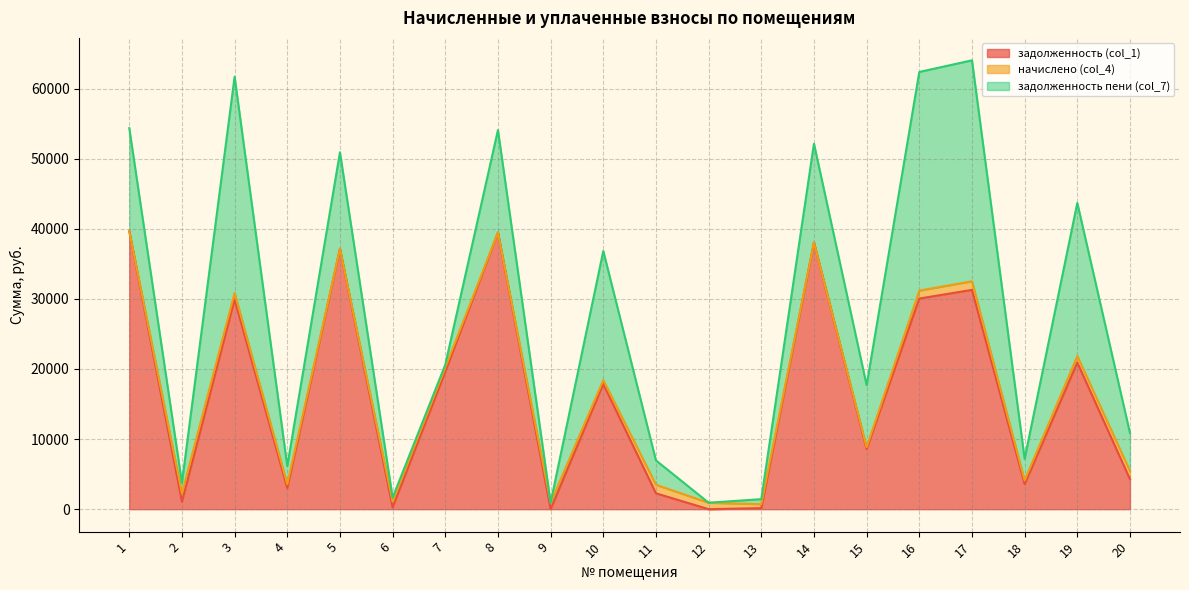

How many data points in задолженность пени (col_7) are less than 8840?

10